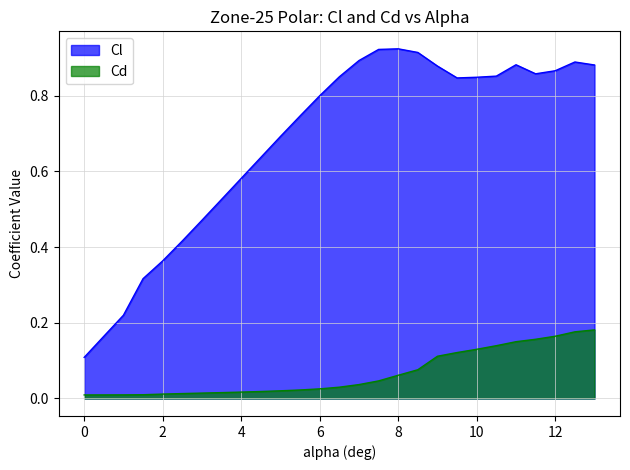

What position from the right is 1.5?

24